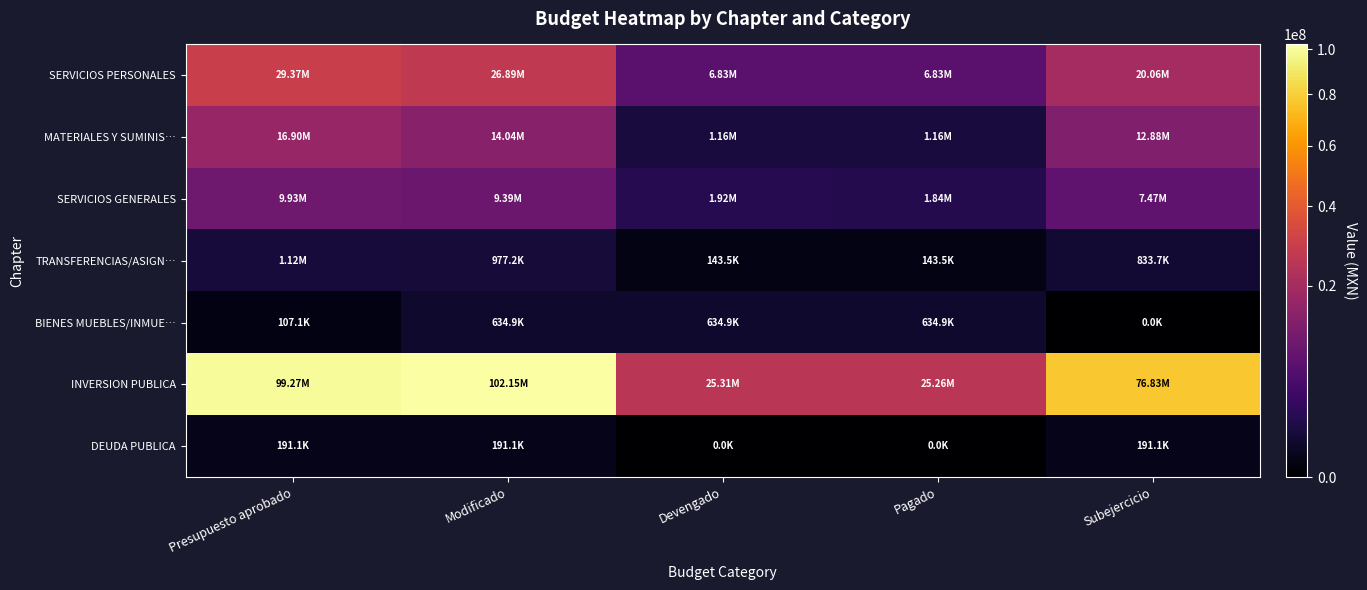

Reading left to right, list all the values displayed in this chart.

SERVICIOS PERSONALES: Presupuesto aprobado=29368553.0	Modificado=26894947.2	Devengado=6832461.6	Pagado=6832461.6	Subejercicio=20062485.6
MATERIALES Y SUMINIS…: Presupuesto aprobado=16897374.5	Modificado=14043008.9	Devengado=1158008.9	Pagado=1158008.9	Subejercicio=12885000.0
SERVICIOS GENERALES: Presupuesto aprobado=9934490.2	Modificado=9393608.7	Devengado=1923312.8	Pagado=1838513.8	Subejercicio=7470295.9
TRANSFERENCIAS/ASIGN…: Presupuesto aprobado=1121700.0	Modificado=977212.7	Devengado=143498.0	Pagado=143498.0	Subejercicio=833714.7
BIENES MUEBLES/INMUE…: Presupuesto aprobado=107119.8	Modificado=634890.0	Devengado=634890.0	Pagado=634890.0	Subejercicio=0.0
INVERSION PUBLICA: Presupuesto aprobado=99270078.8	Modificado=102146117.7	Devengado=25312497.3	Pagado=25262825.1	Subejercicio=76833620.3
DEUDA PUBLICA: Presupuesto aprobado=191051.8	Modificado=191051.8	Devengado=0.0	Pagado=0.0	Subejercicio=191051.8